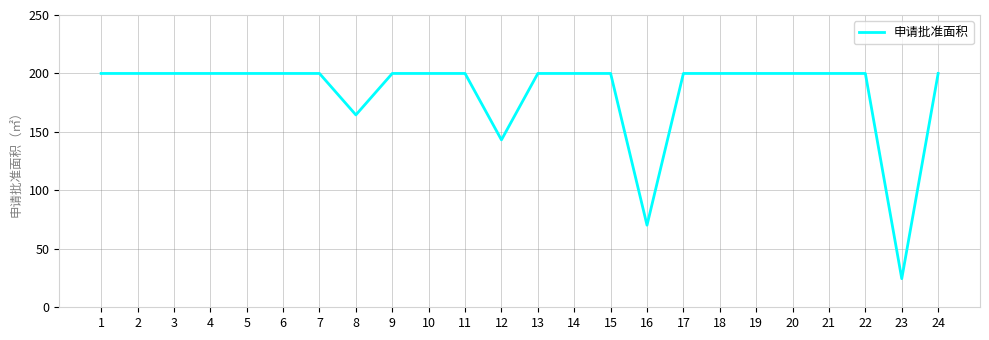

What value does the data have at 17?

200.0